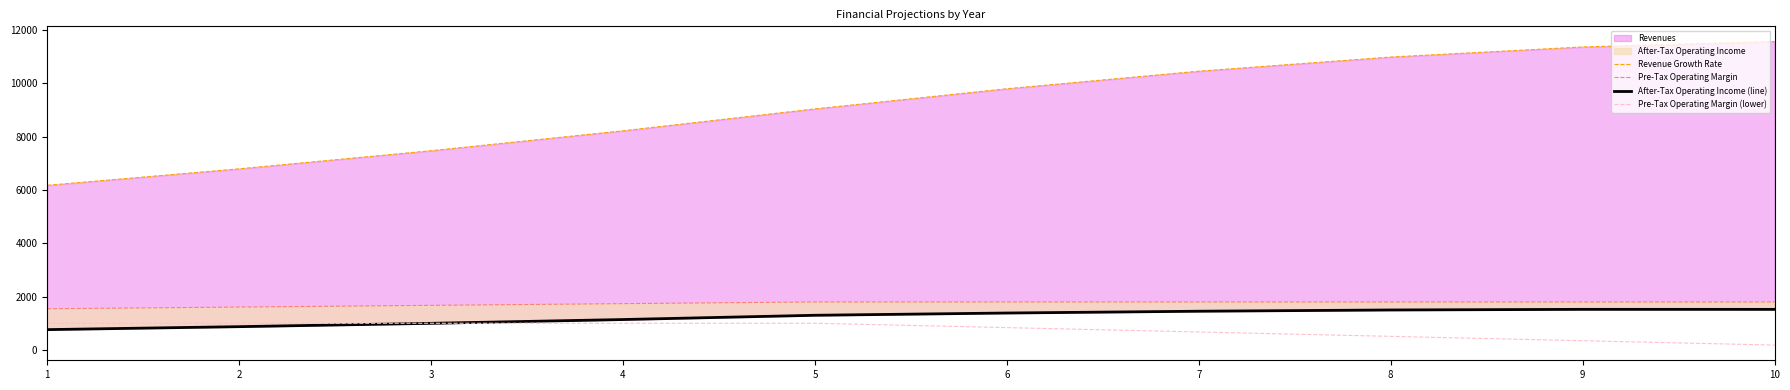

Which category has the lowest value across all series?

10